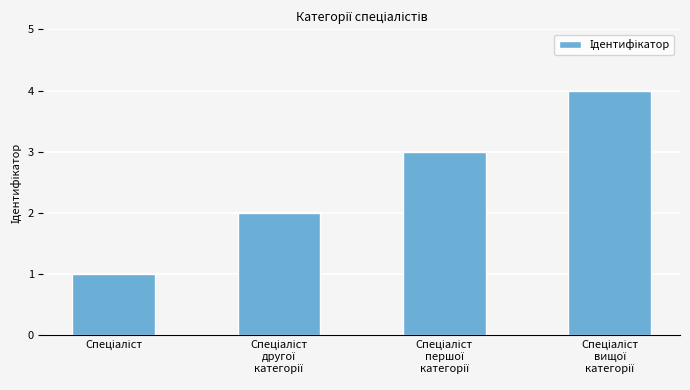

What is the sum of all values?

10